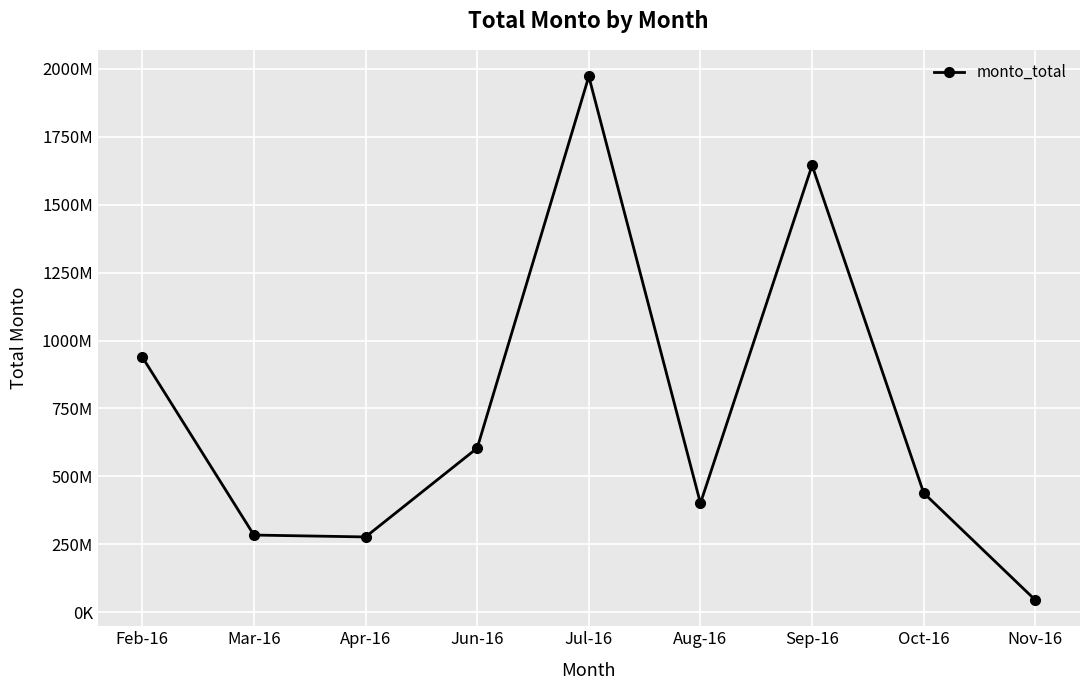

Is it true that the value at Oct-16 is 652245869?

False